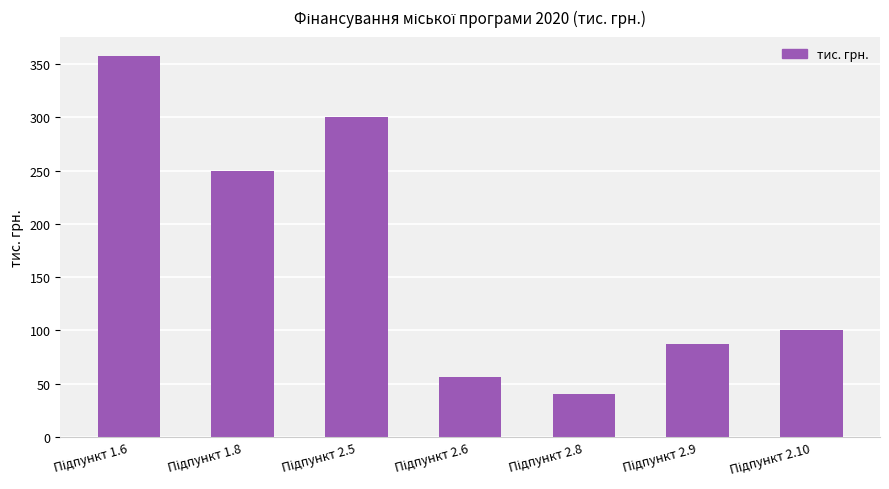

What is the difference between the maximum and minimum values?

318.0